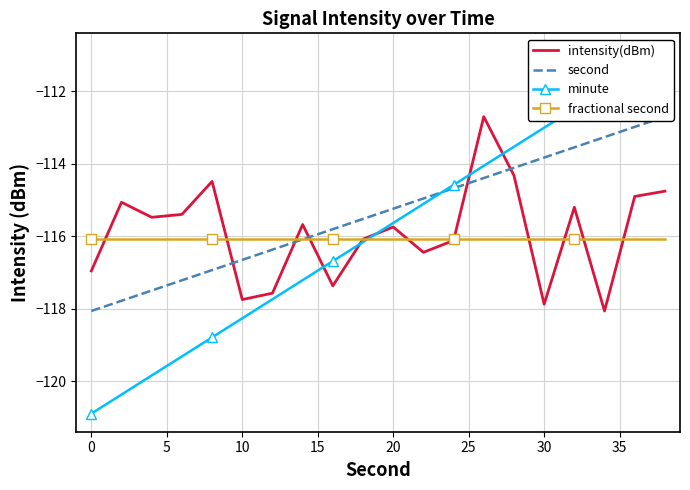

The intensity(dBm) series shows -175.8 at 10. True or false?

False